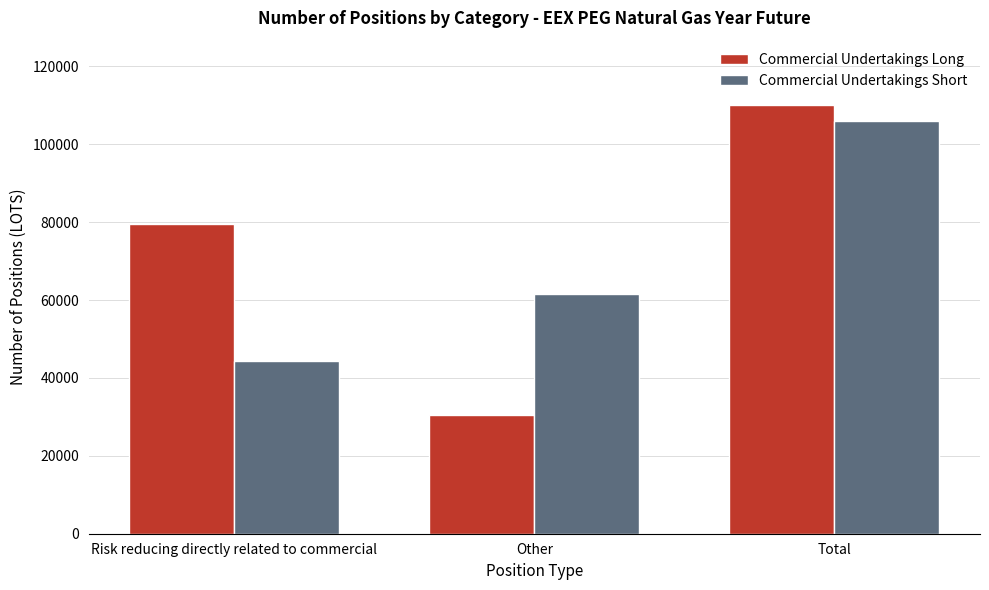

What is the difference between the second highest and minimum values in the Commercial Undertakings Short series?

17351